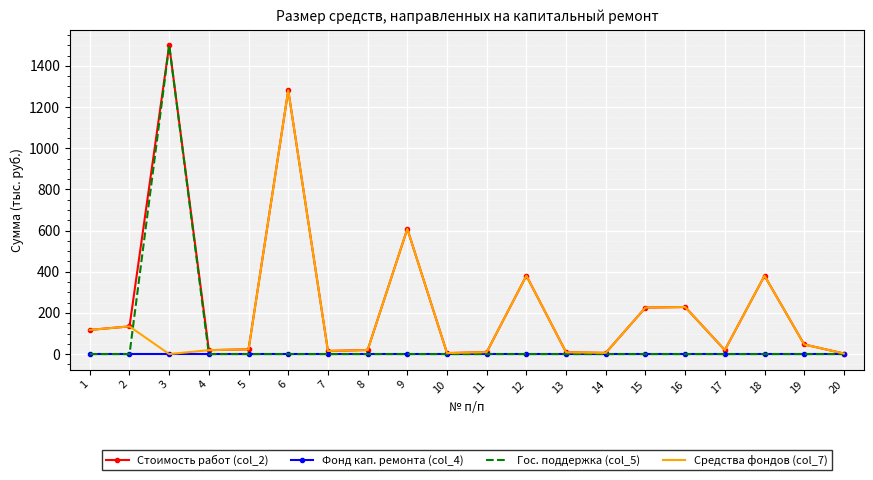

What is the difference between the maximum and minimum values in the Гос. поддержка (col_5) series?

1500.3